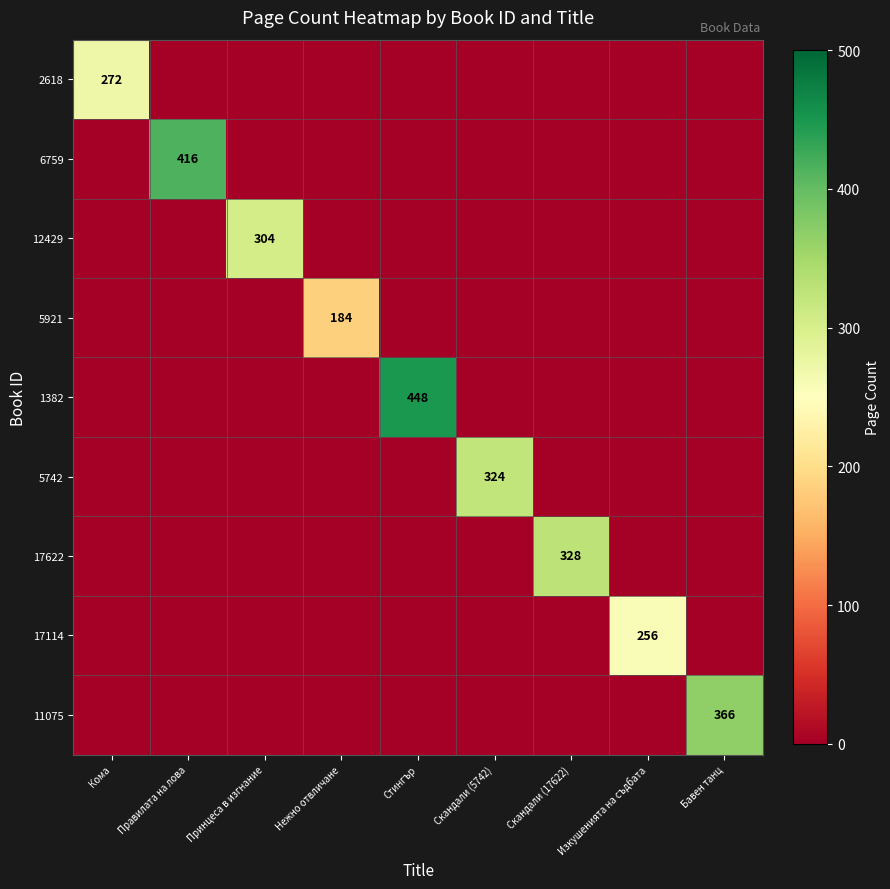

At which category is the sum across all series the highest?

Стингър